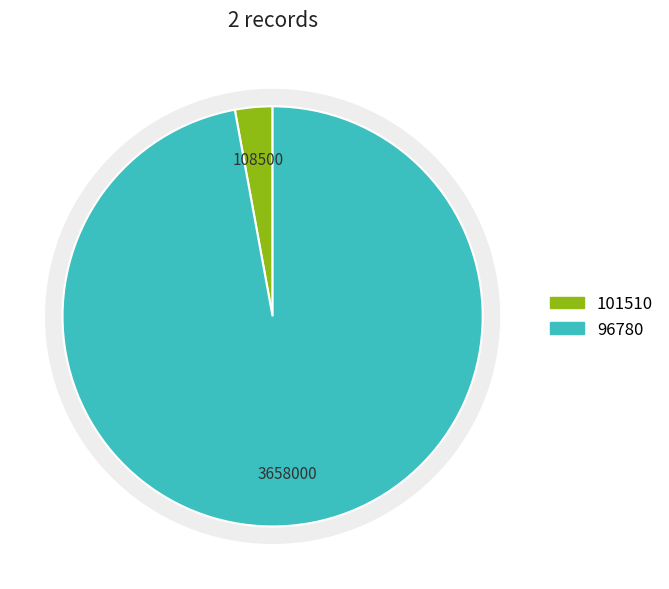

Combined, do 101510 and 96780 account for over 50%?

Yes